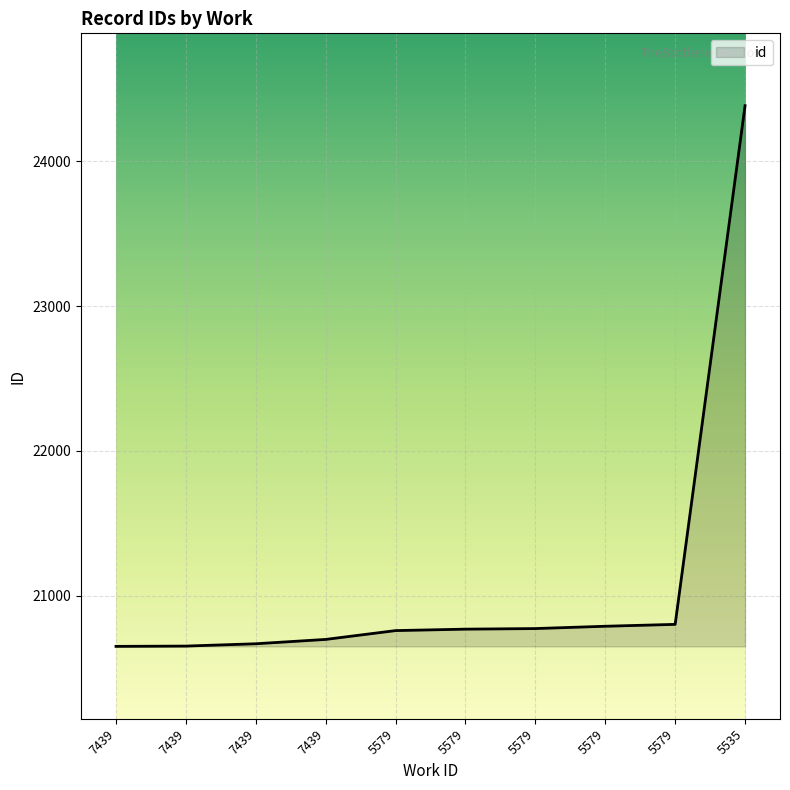

How many lines are shown in the chart?

1